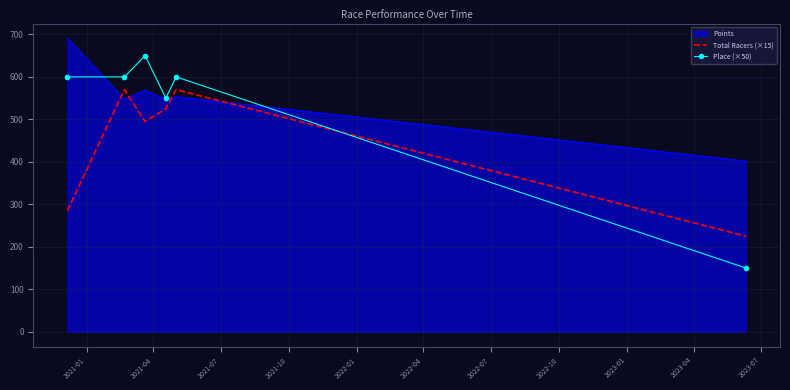

True or false: Place (×50) and Total Racers (×15) intersect in this chart.

True